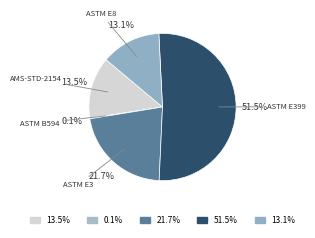

What is the largest slice in the pie chart?

ASTM E399